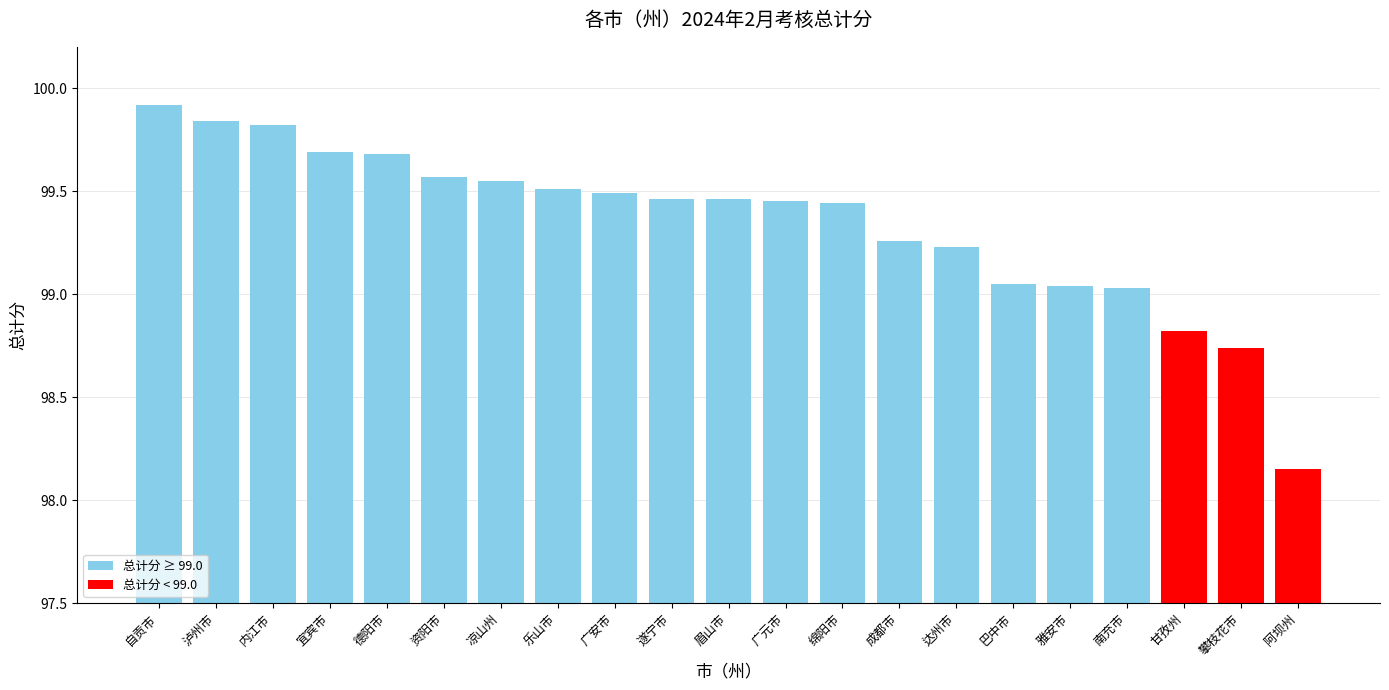

Which has a higher value, 绵阳市 or 宜宾市?

宜宾市